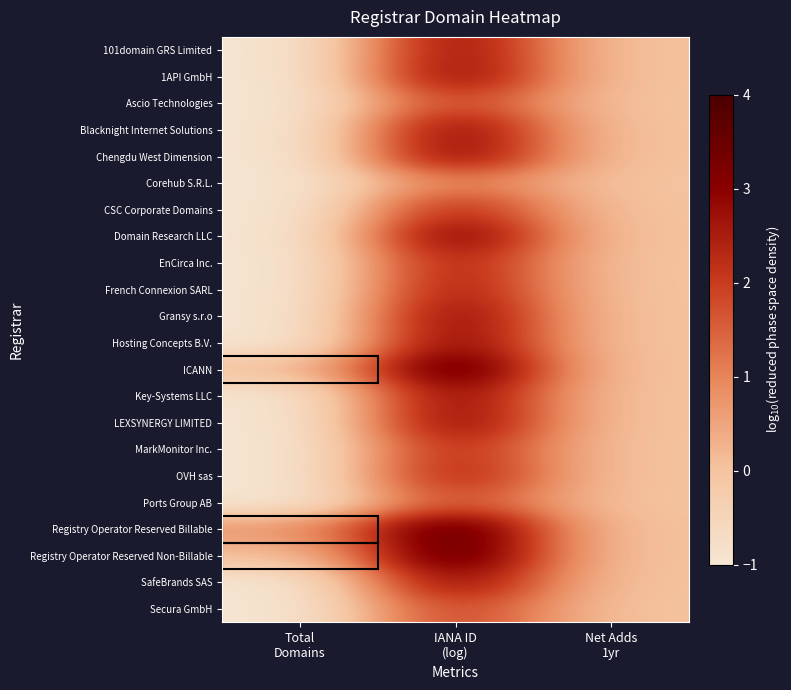

At IANA ID (log), list the series in order from largest to smallest.

Registry Operator Reserved Non-Billable, Registry Operator Reserved Billable, ICANN, Domain Research LLC, Hosting Concepts B.V., Chengdu West Dimension, Gransy s.r.o, LEXSYNERGY LIMITED, Blacknight Internet Solutions, 1API GmbH, Key-Systems LLC, SafeBrands SAS, 101domain GRS Limited, French Connexion SARL, EnCirca Inc., OVH sas, CSC Corporate Domains, MarkMonitor Inc., Secura GmbH, Ascio Technologies, Ports Group AB, Corehub S.R.L.